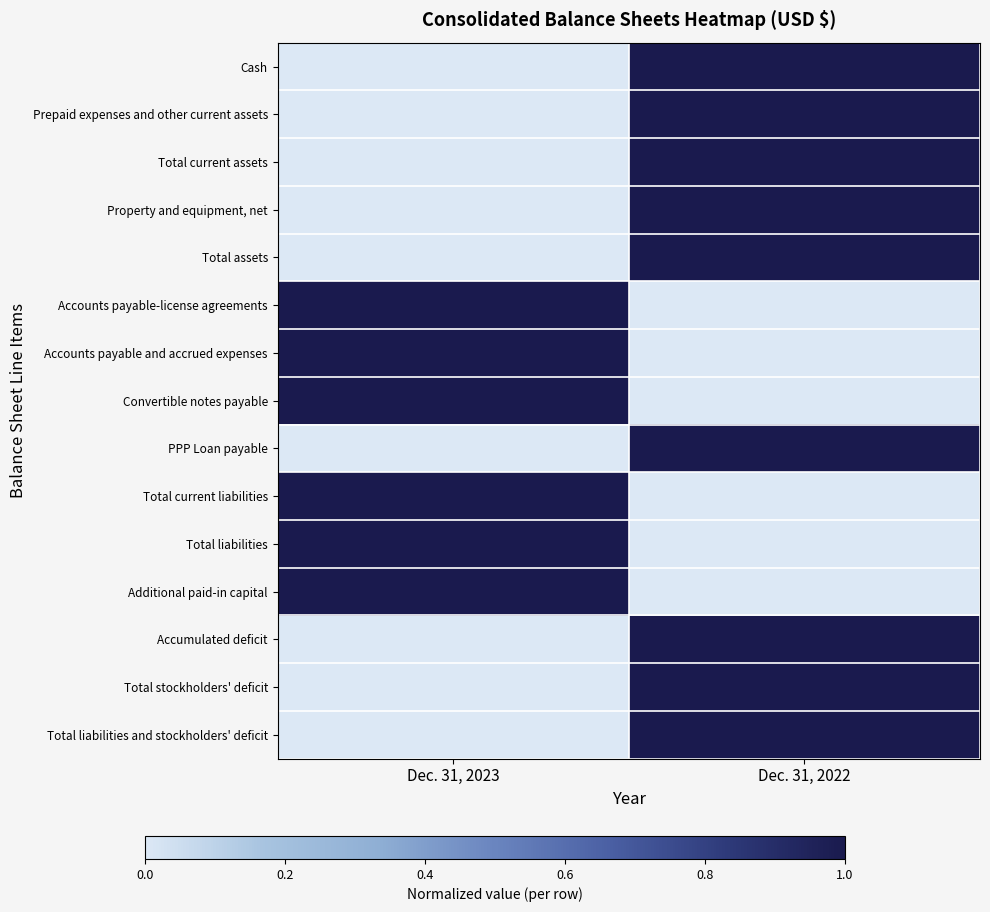

Which series has the widest spread of values?

Cash